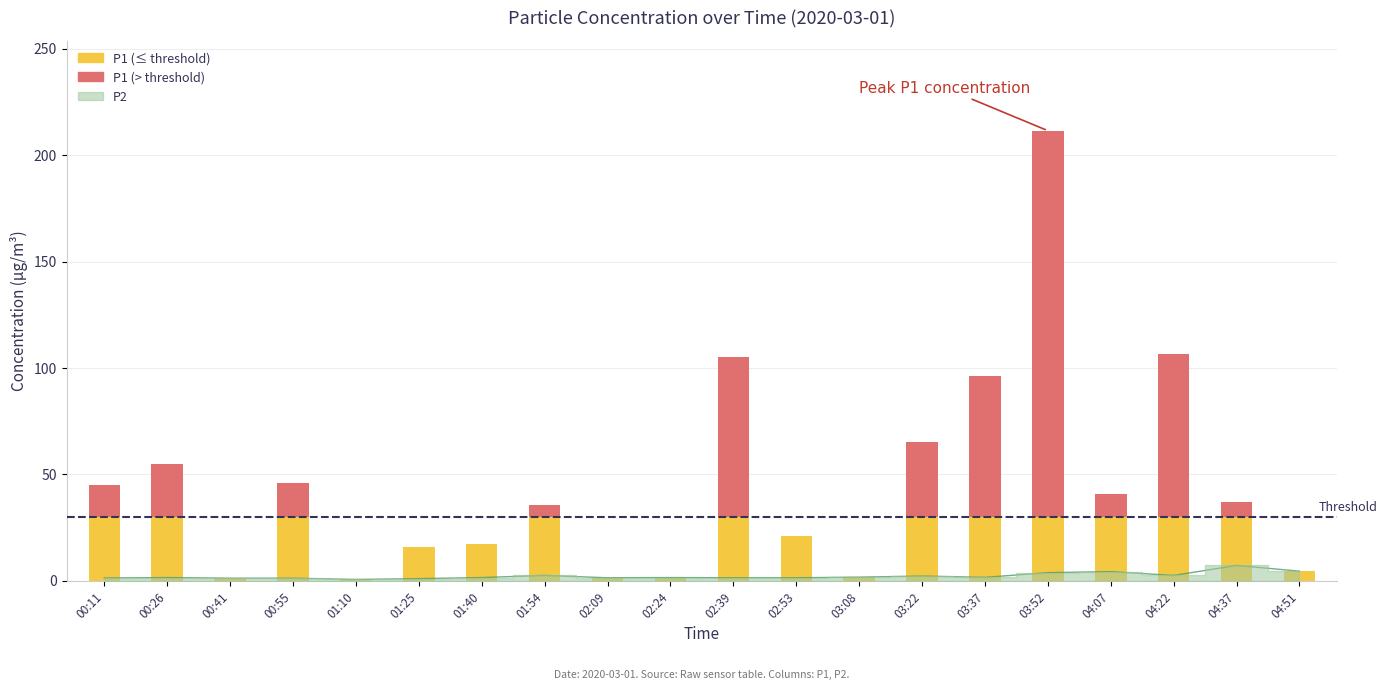

What is the label of the 5th bar from the left?

01:10